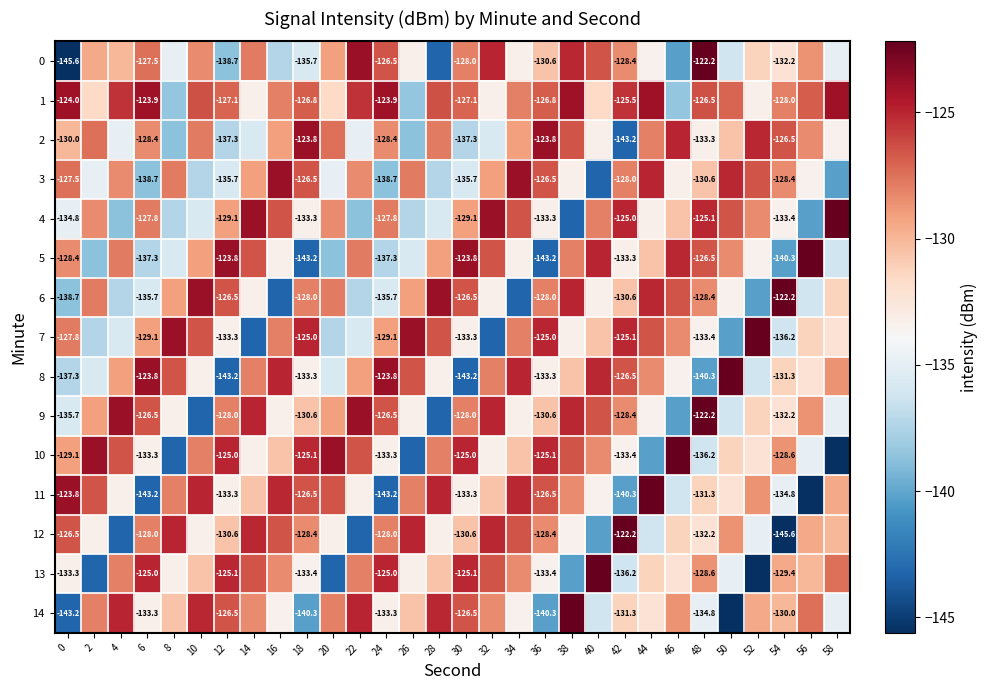

Which category has the highest value in the 12 series?

42